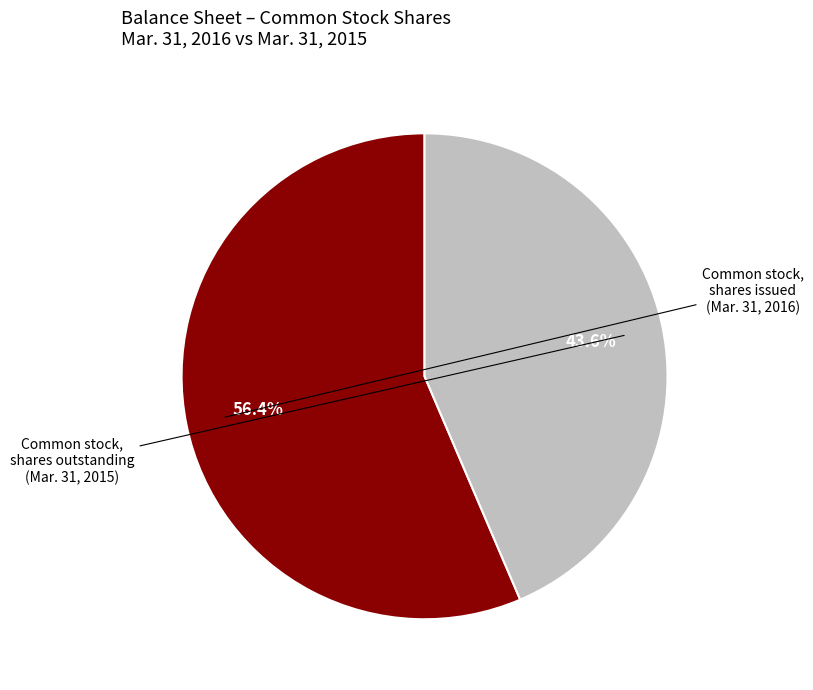

Is there any slice that represents more than half of the pie?

Yes